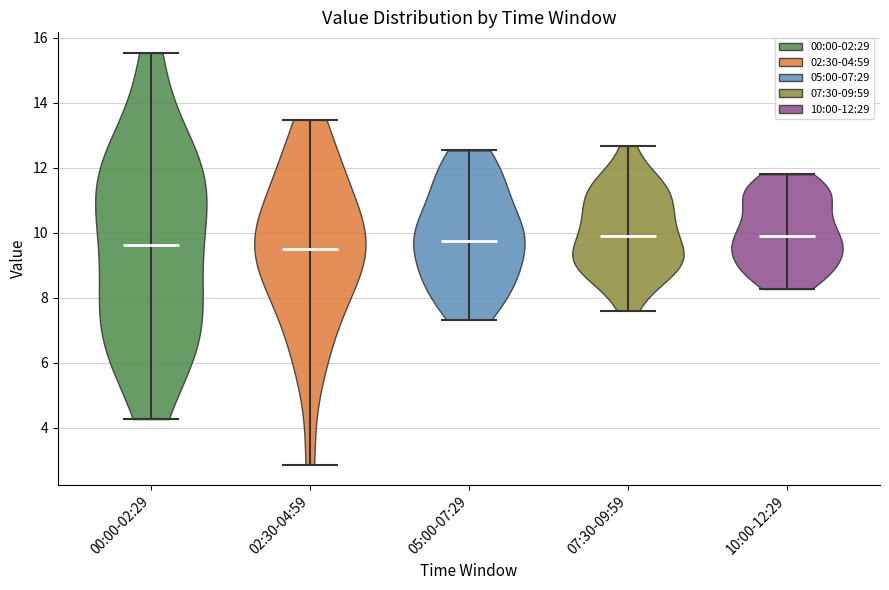

Reading left to right, read every violin against the y-axis: where its median line is, and the lowest and highest points it reaches. The values are not printed on the chart, so give them approximately, as read against the axis.

00:00-02:29: median line 9.6, lowest point 4.2, highest point 15.6
02:30-04:59: median line 9.6, lowest point 2.8, highest point 13.4
05:00-07:29: median line 9.8, lowest point 7.4, highest point 12.6
07:30-09:59: median line 10.0, lowest point 7.6, highest point 12.6
10:00-12:29: median line 10.0, lowest point 8.2, highest point 11.8